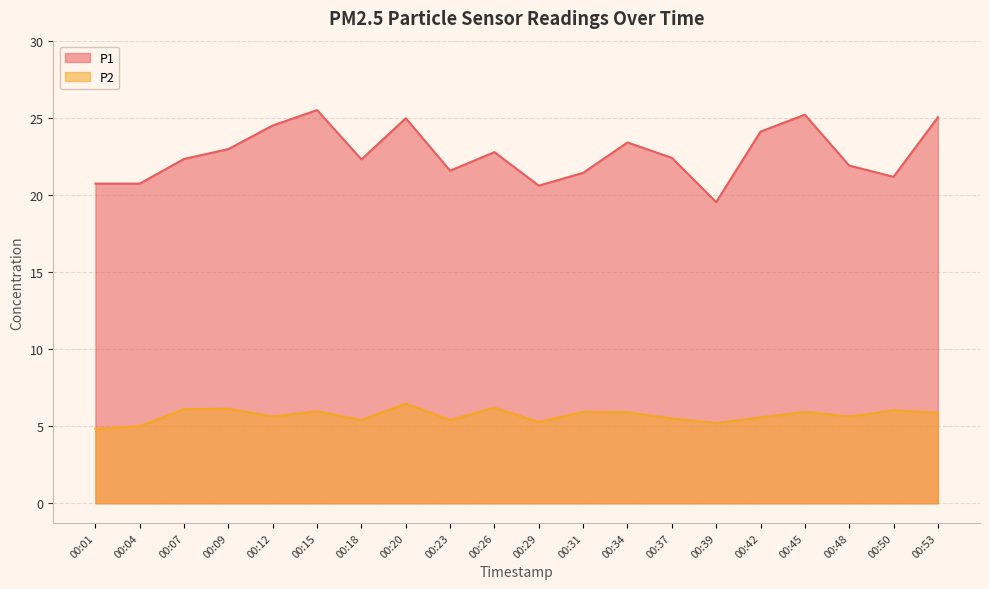

What is the value of the P1 point at the 3rd from the left?

22.3